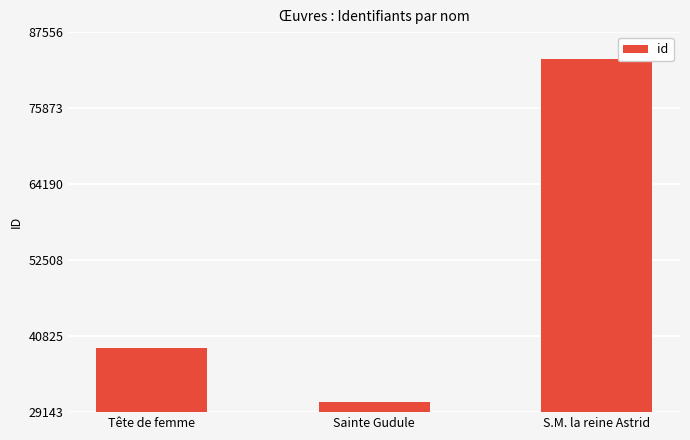

What is the change in value from Tête de femme to S.M. la reine Astrid?

+44461